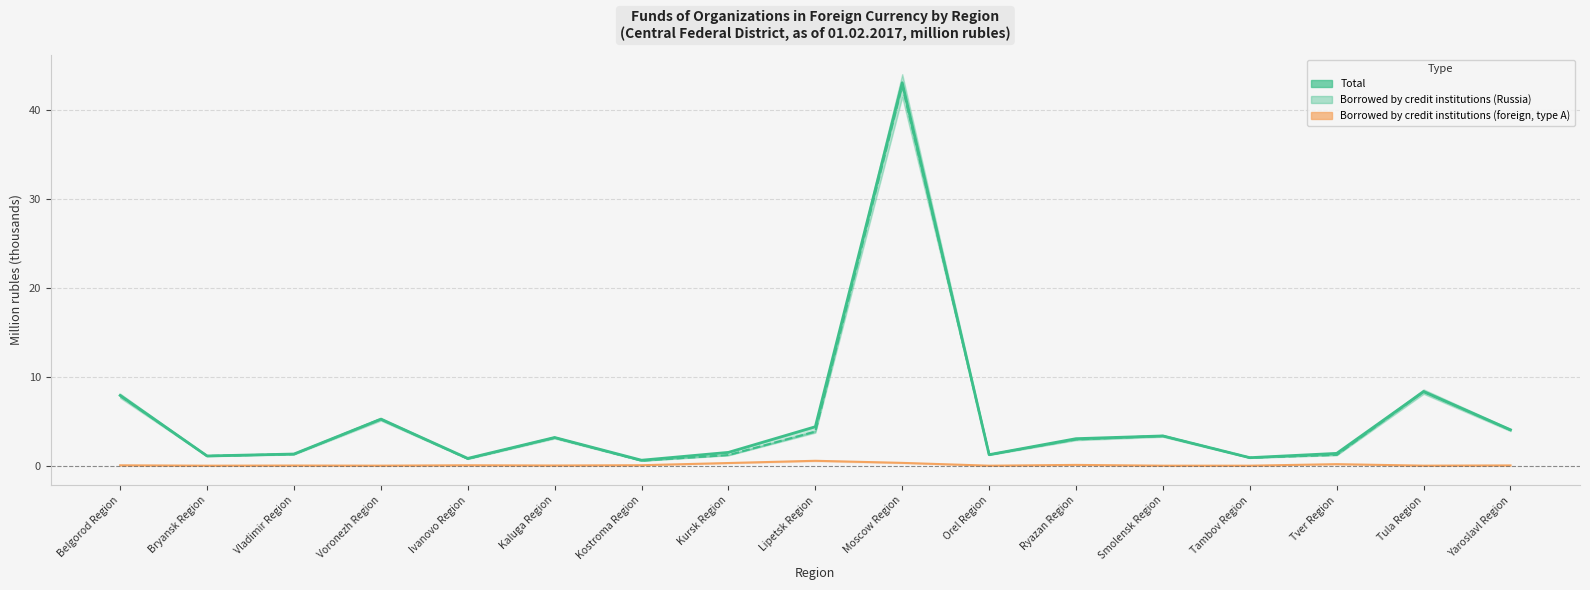

At which category does Total reach its first local peak?

Voronezh Region